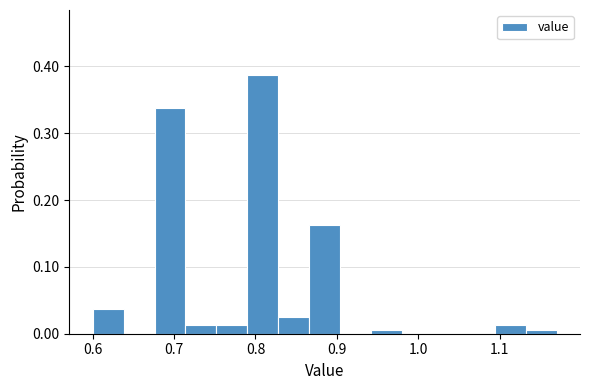

Around what value on the x-axis is the tallest bar? Give the approximate position of its centre, as read against the axis.

0.81